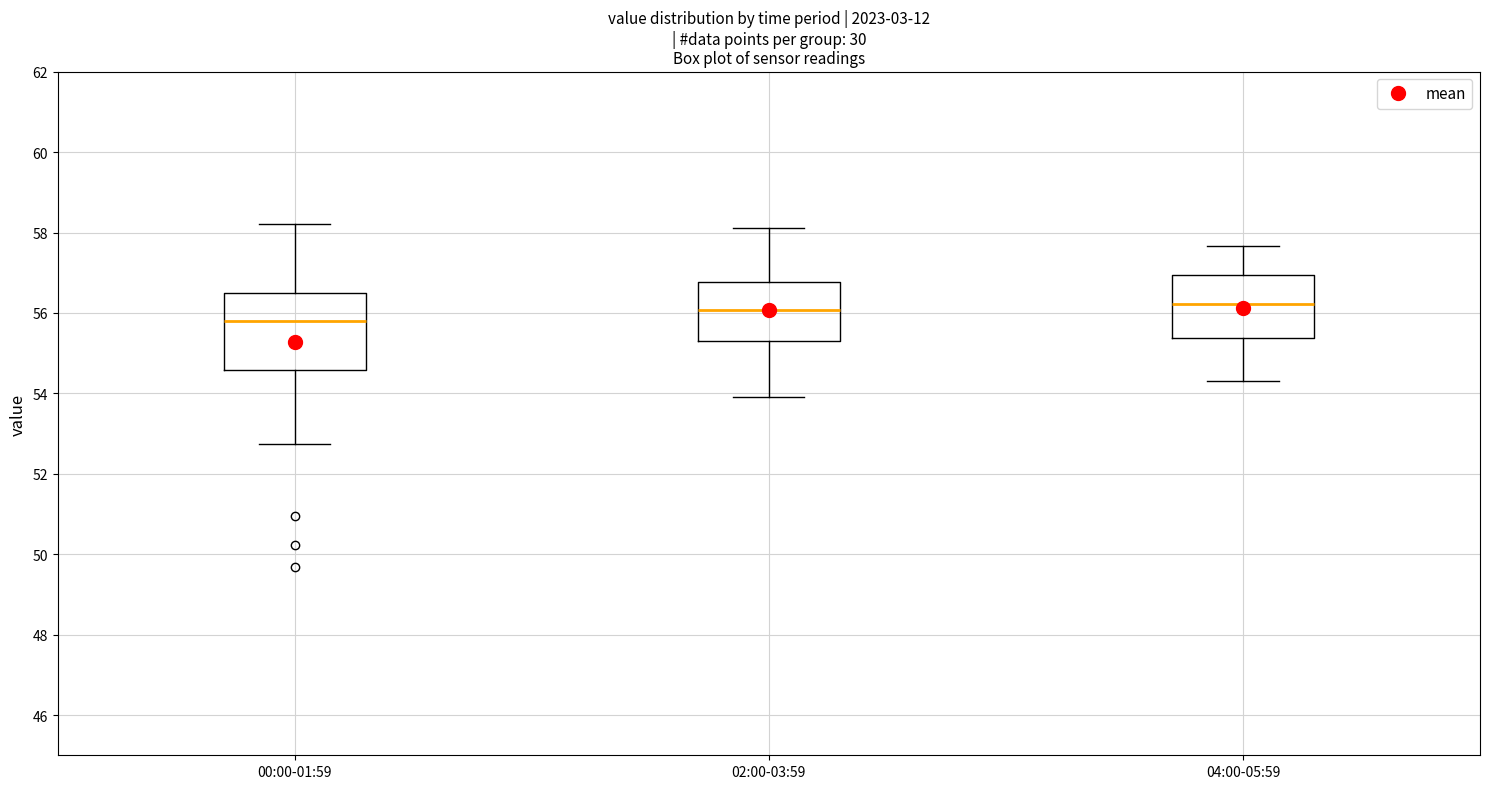

Where does the median line of the box for 04:00-05:59 sit on the y-axis? The values are not printed on the chart, so give them approximately, as read against the axis.

56.2